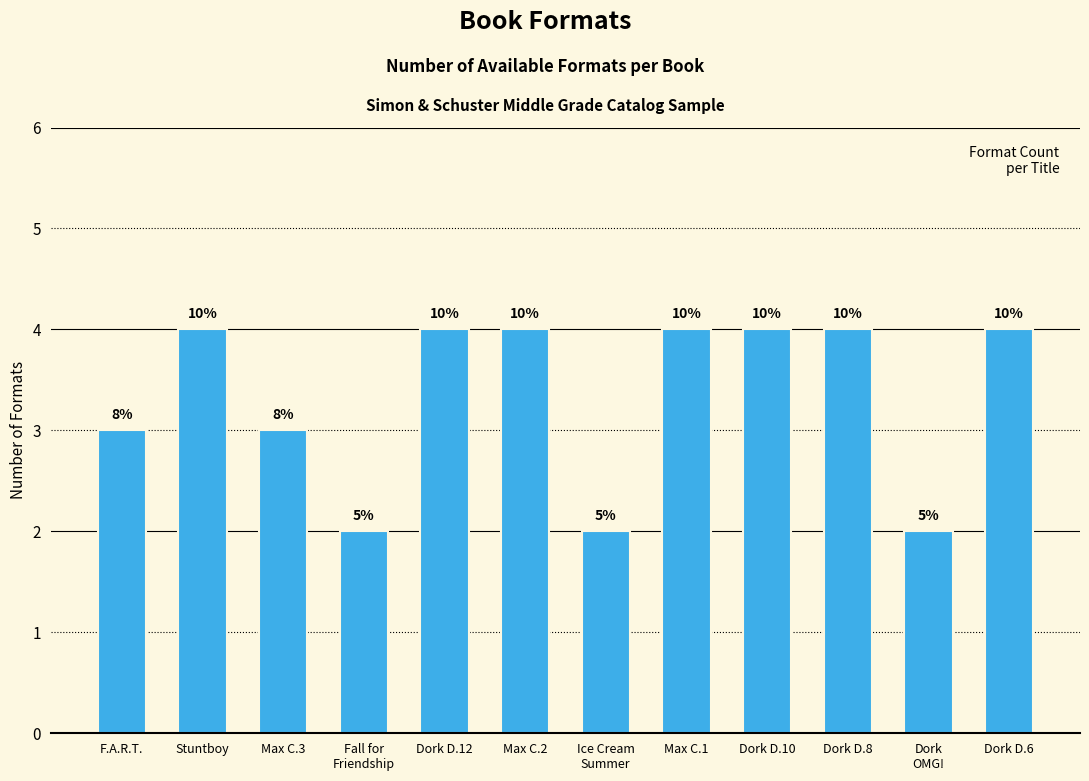

What is the value of the 5th bar from the left?

4